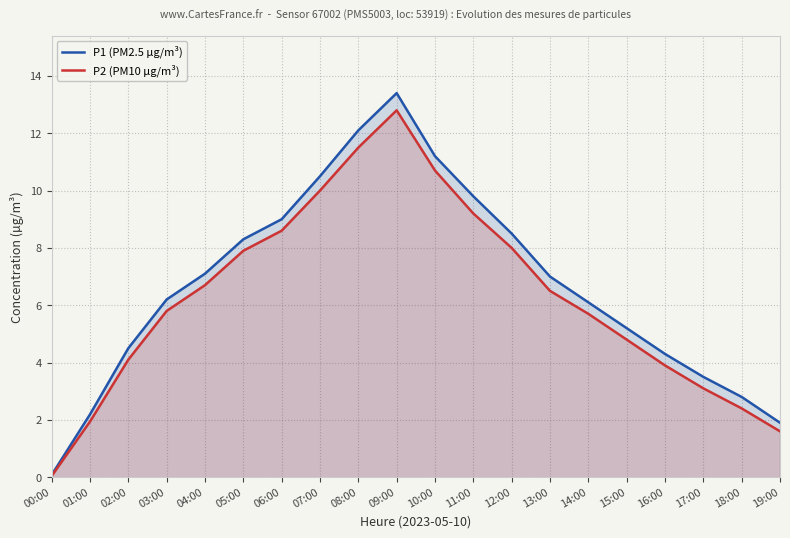

Rank the series by their maximum value, from highest to lowest.

P1 (PM2.5 µg/m³), P2 (PM10 µg/m³)